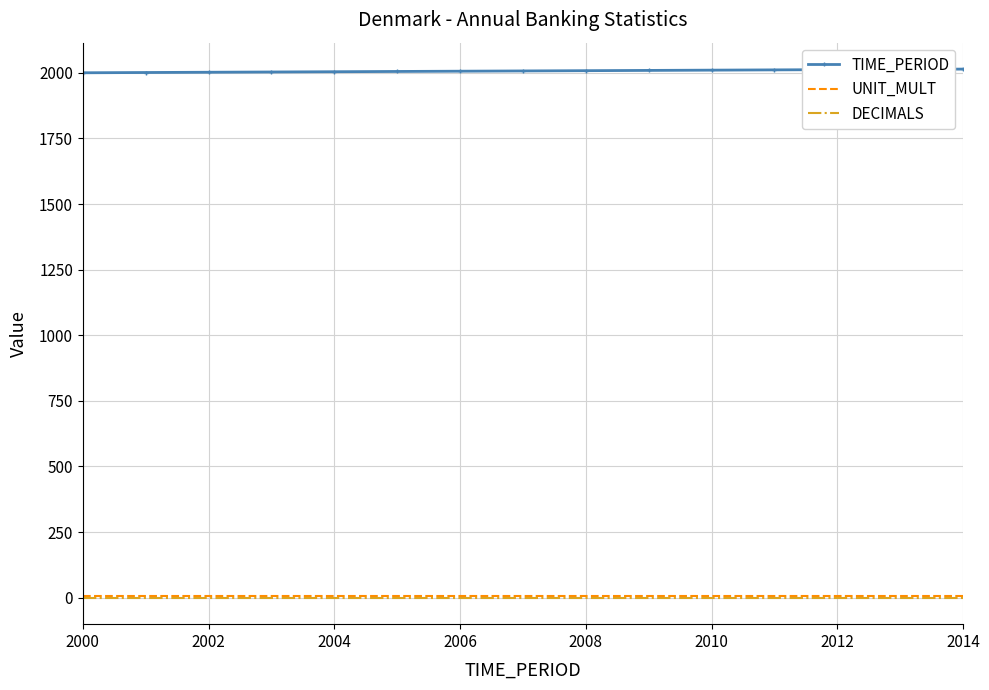

True or false: DECIMALS and TIME_PERIOD cross at least once.

False